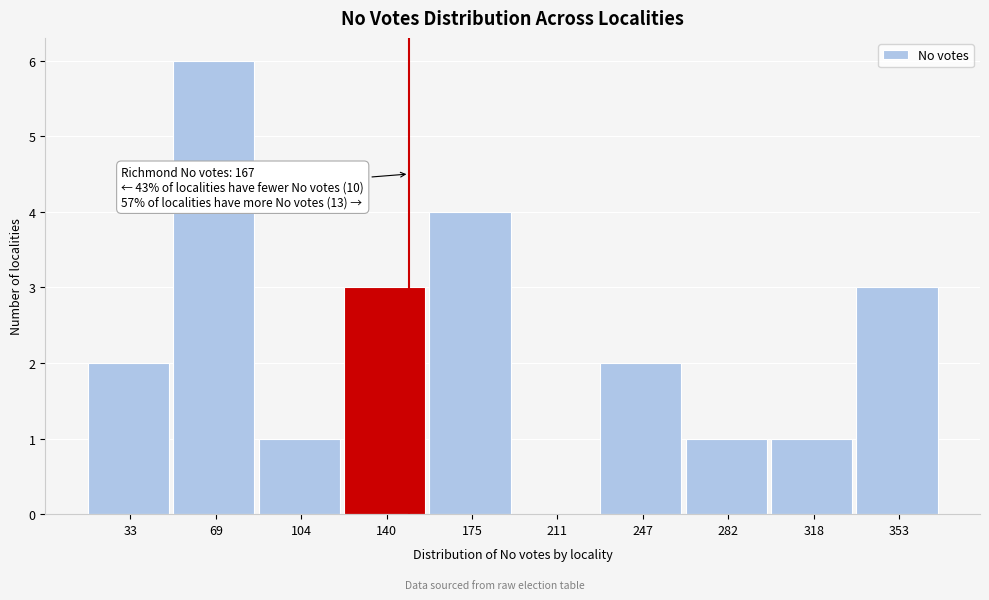

Reading left to right, transcribe all the data shown in this chart.

33=2	69=6	104=1	140=3	175=4	211=0	247=2	282=1	318=1	353=3